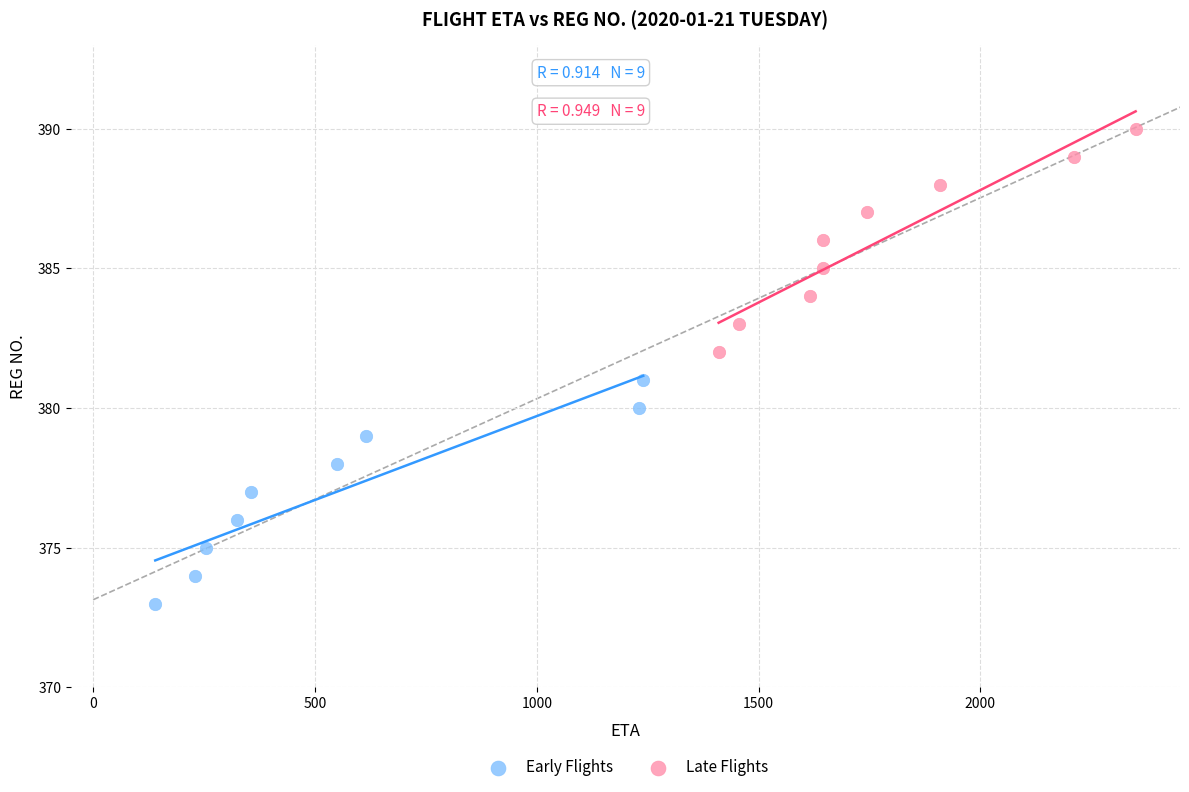

Which series contains the highest Y value?

Late Flights